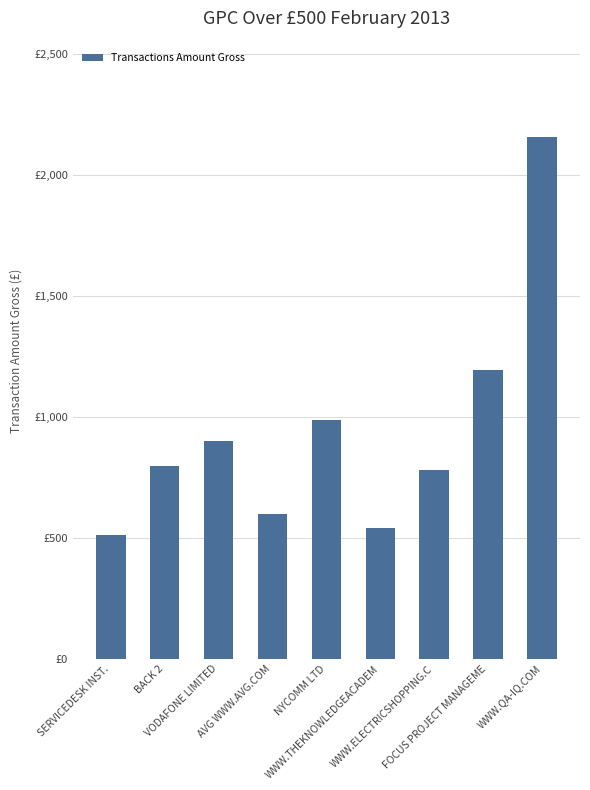

What is the maximum value shown in the chart?

2154.0